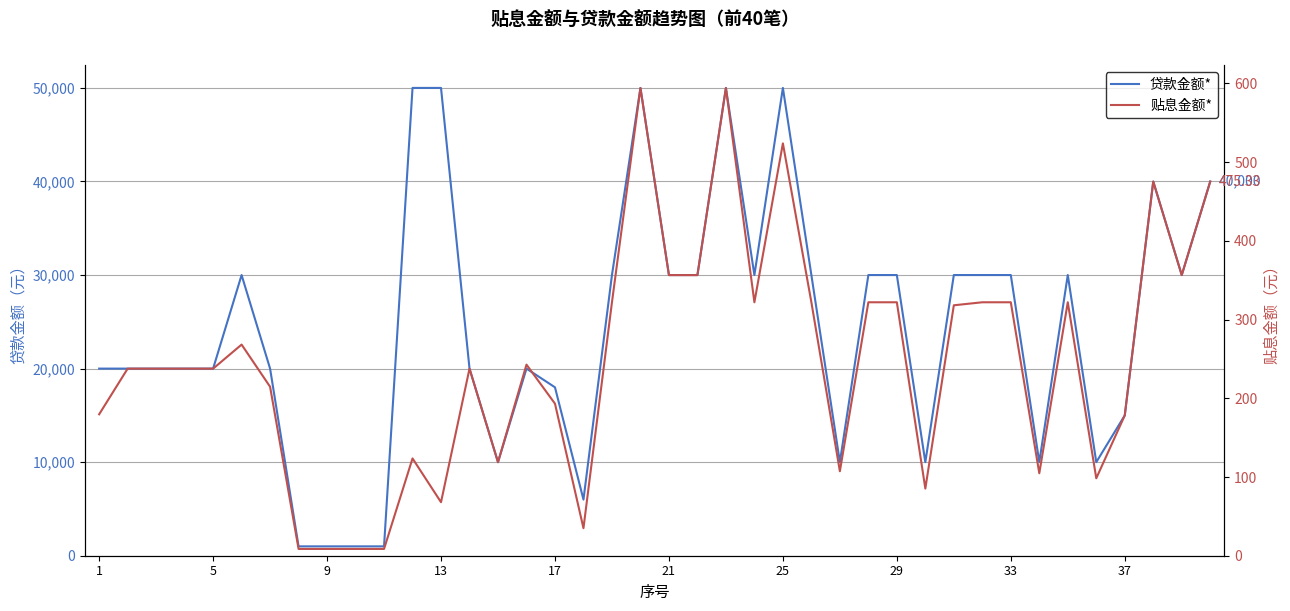

The value of 贴息金额* at 34 is 322.0. True or false?

True